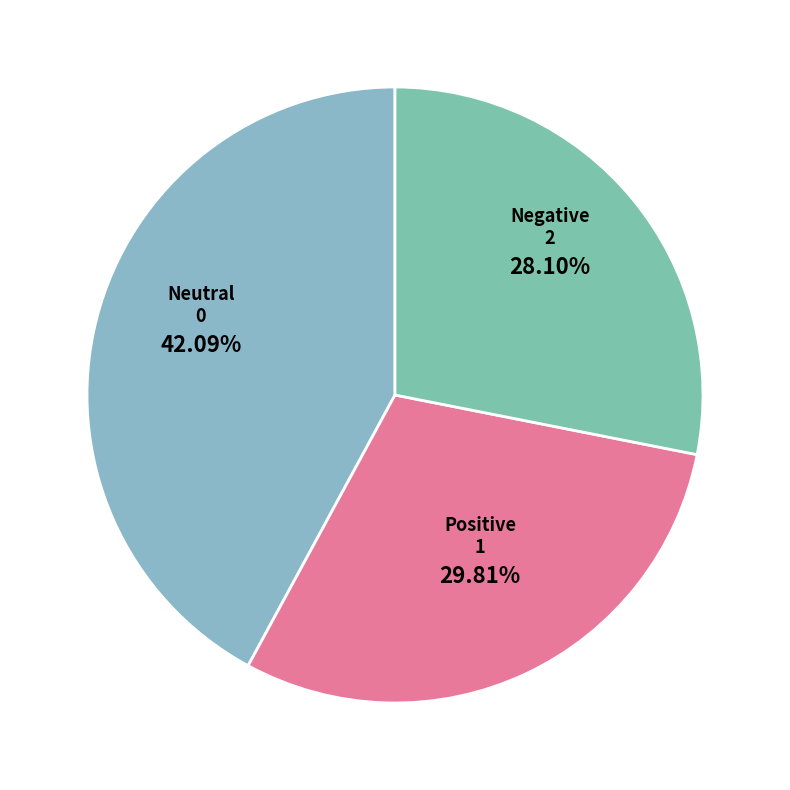

How many segments does this pie chart have?

3